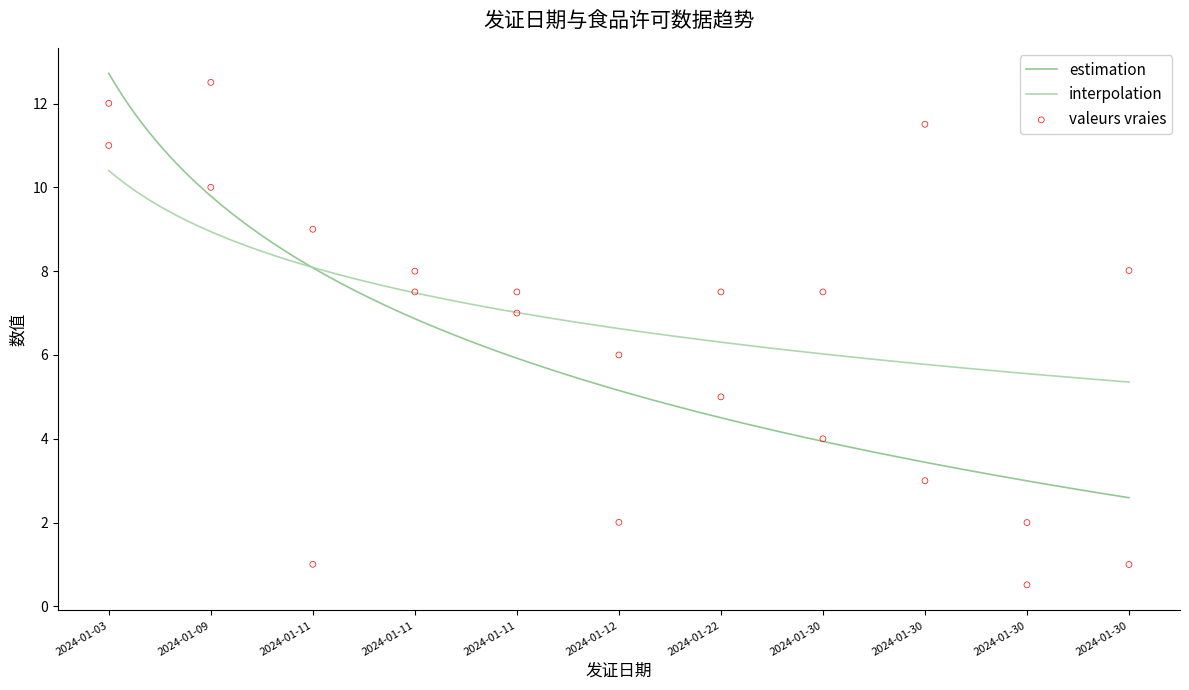

At which category is the sum across all series the highest?

2024-01-03